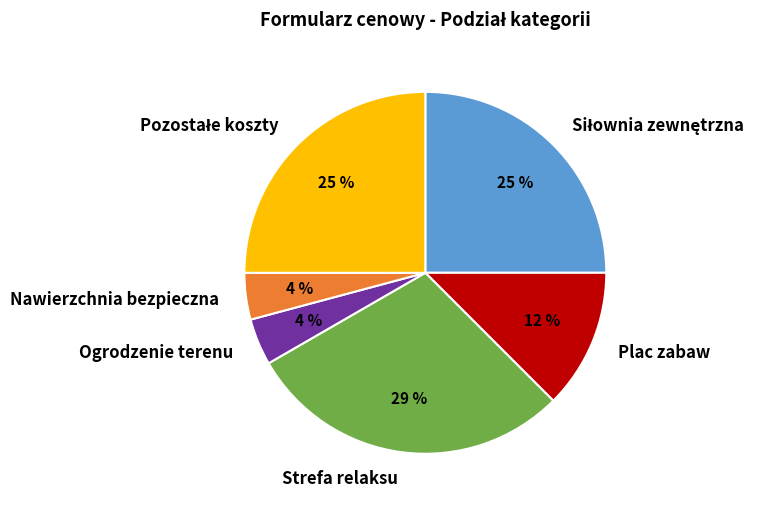

To the nearest percent, what portion does Ogrodzenie terenu represent?

4%